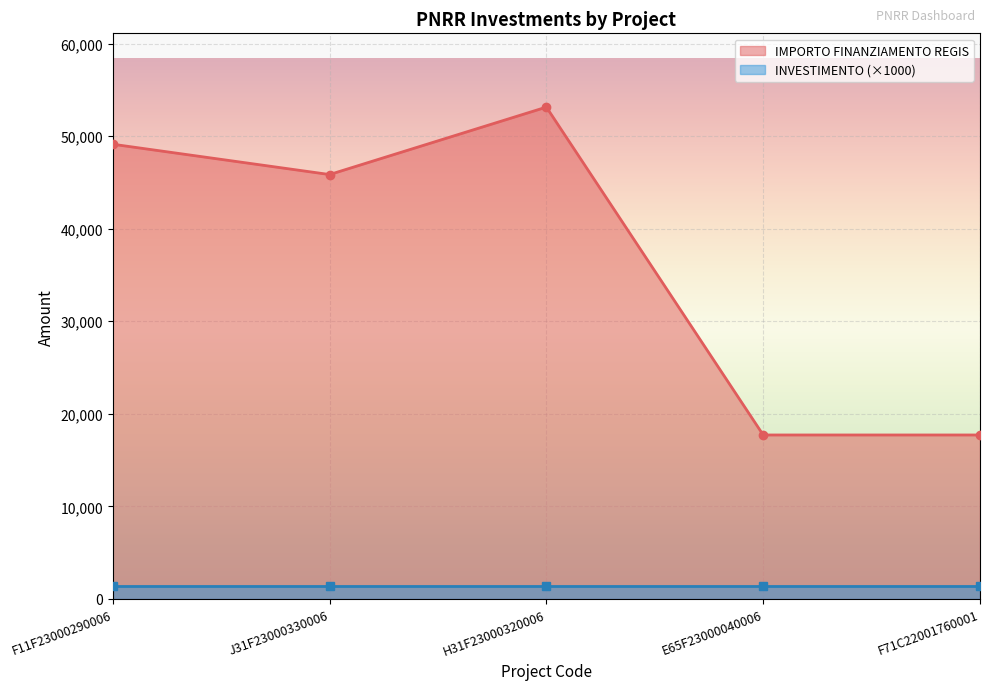

What is the label of the 1st point from the left?

F11F23000290006